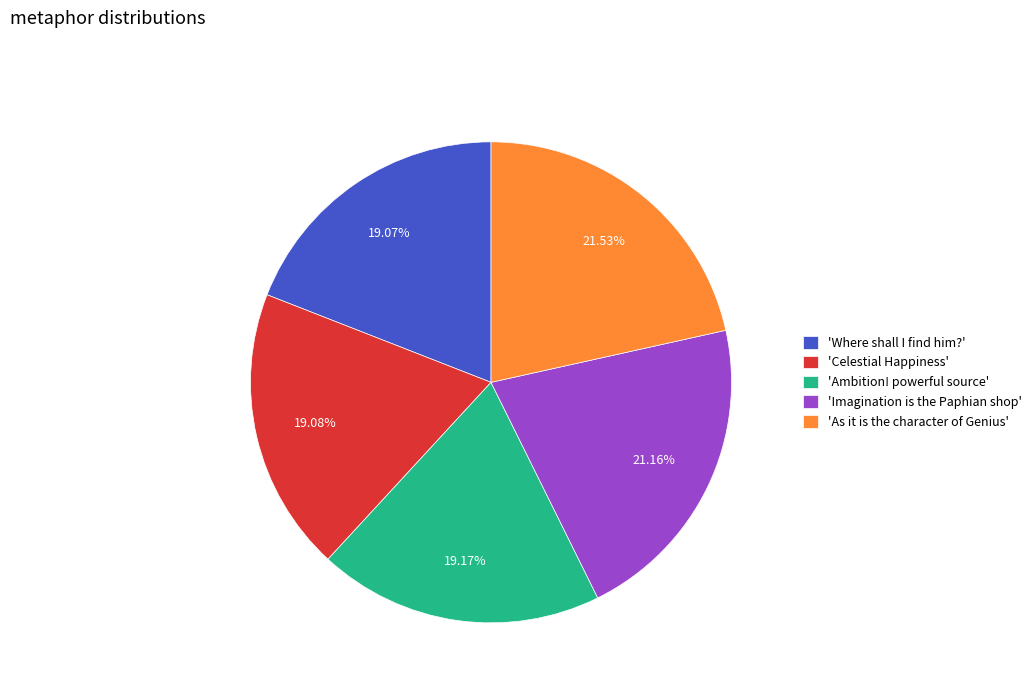

What is the ratio of the value at 'Celestial Happiness' to the value at 'Imagination is the Paphian shop'?

0.9